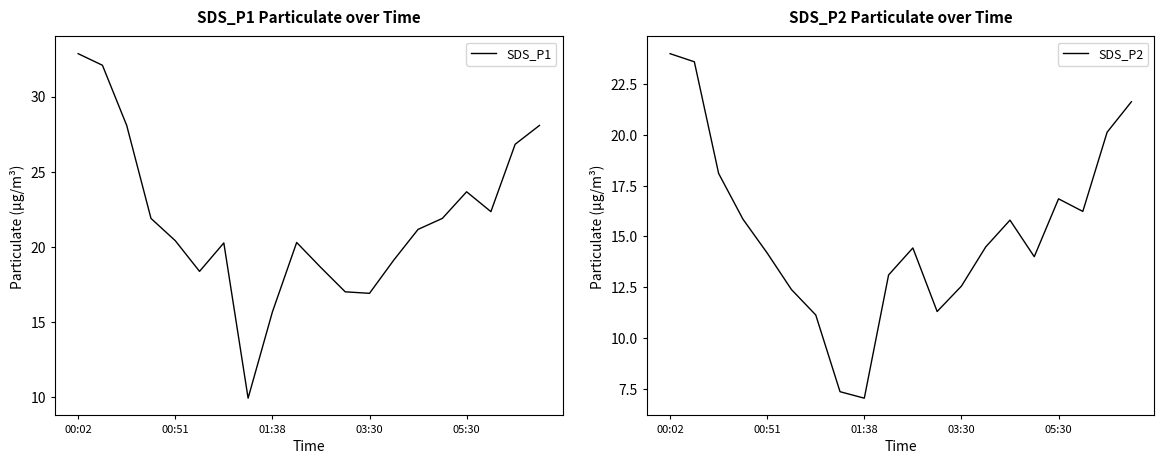

Count the number of data series in this chart.

2